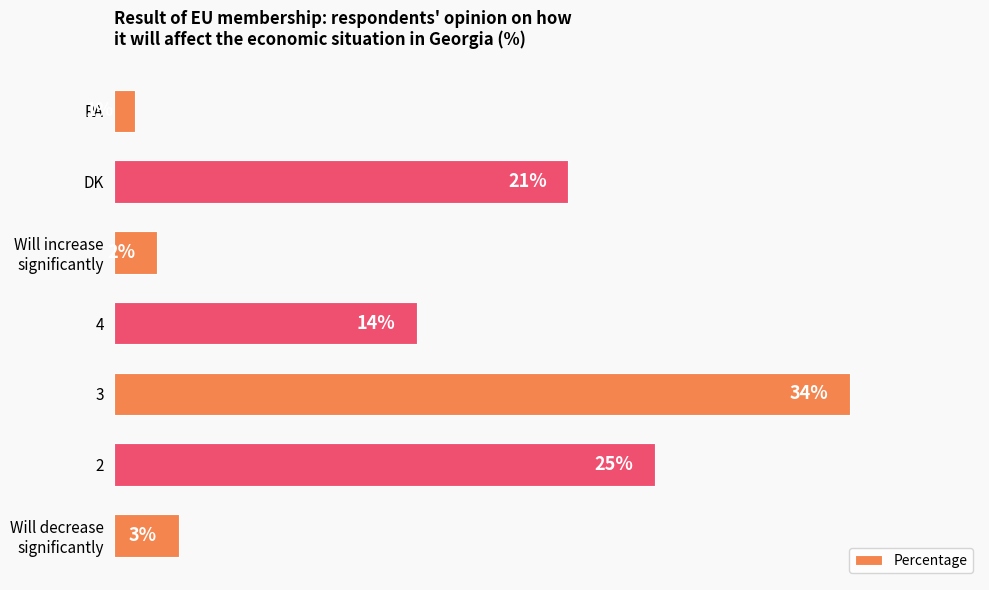

Which category has the lowest value across all series?

RA